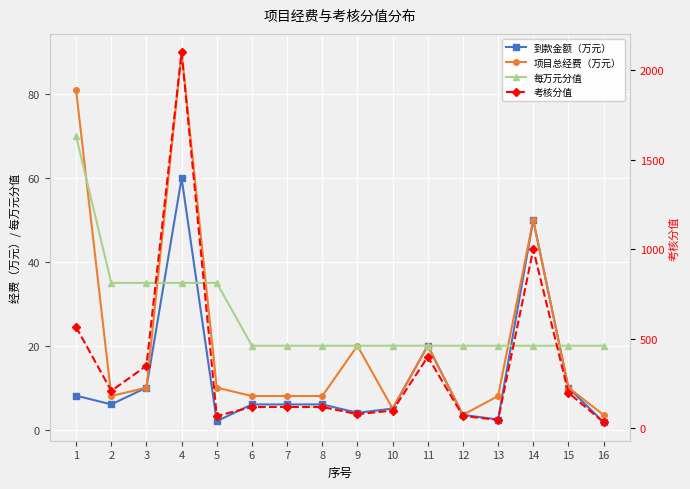

Which series ends up on top after the final intersection of 每万元分值 and 项目总经费（万元）?

每万元分值